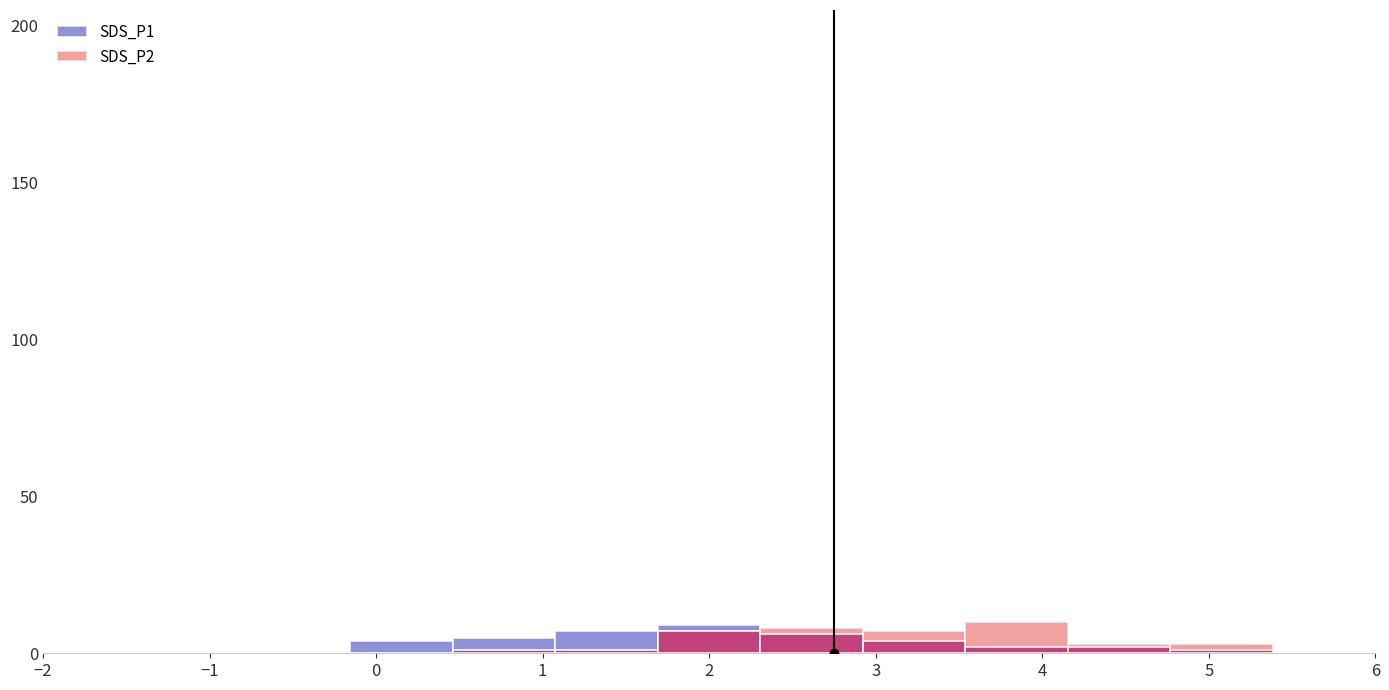

The value of SDS_P1 at 3 is 3. True or false?

False